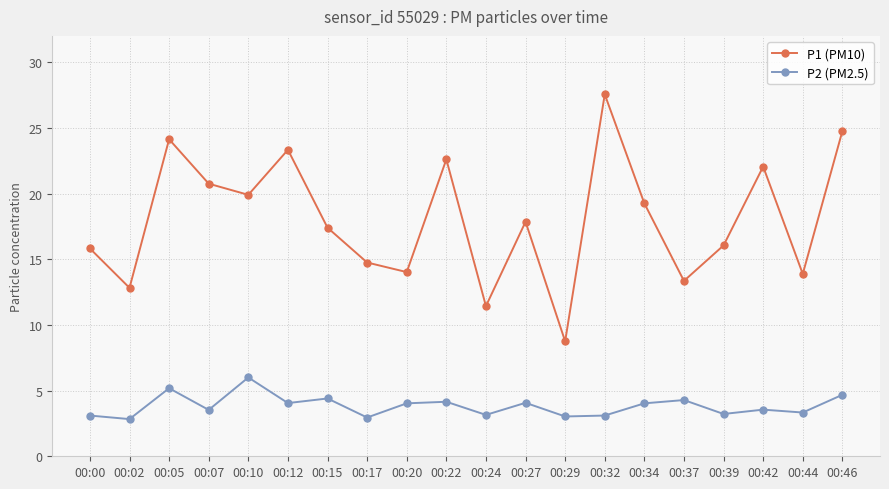

What is the sum of the P1 (PM10) values at 00:22 and 00:32?

50.2